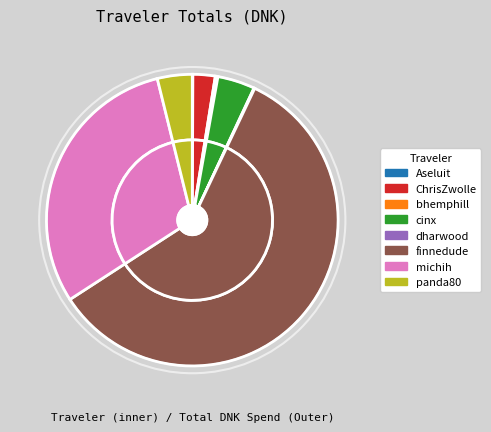

Approximately how many times larger is the value at michih compared to bhemphill?

105.4